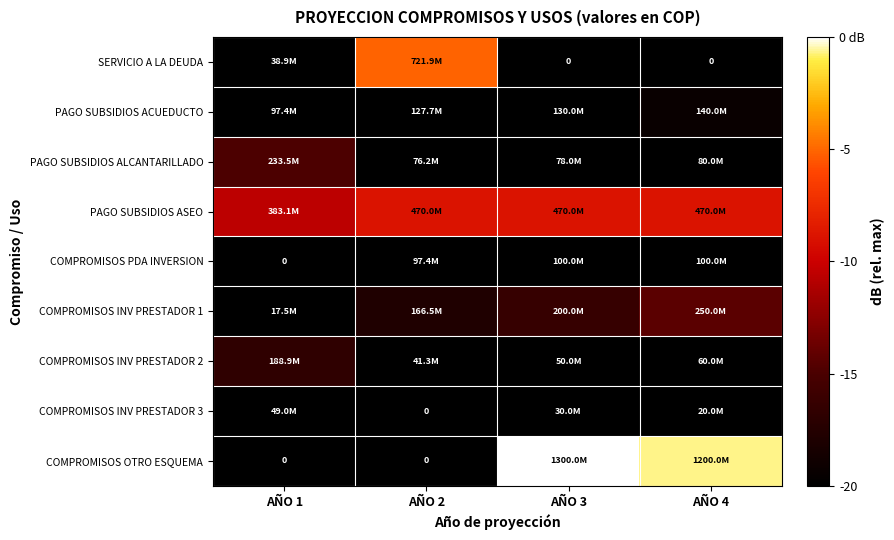

What is the sum of the SERVICIO A LA DEUDA values at AÑO 4 and AÑO 1?

-40.0